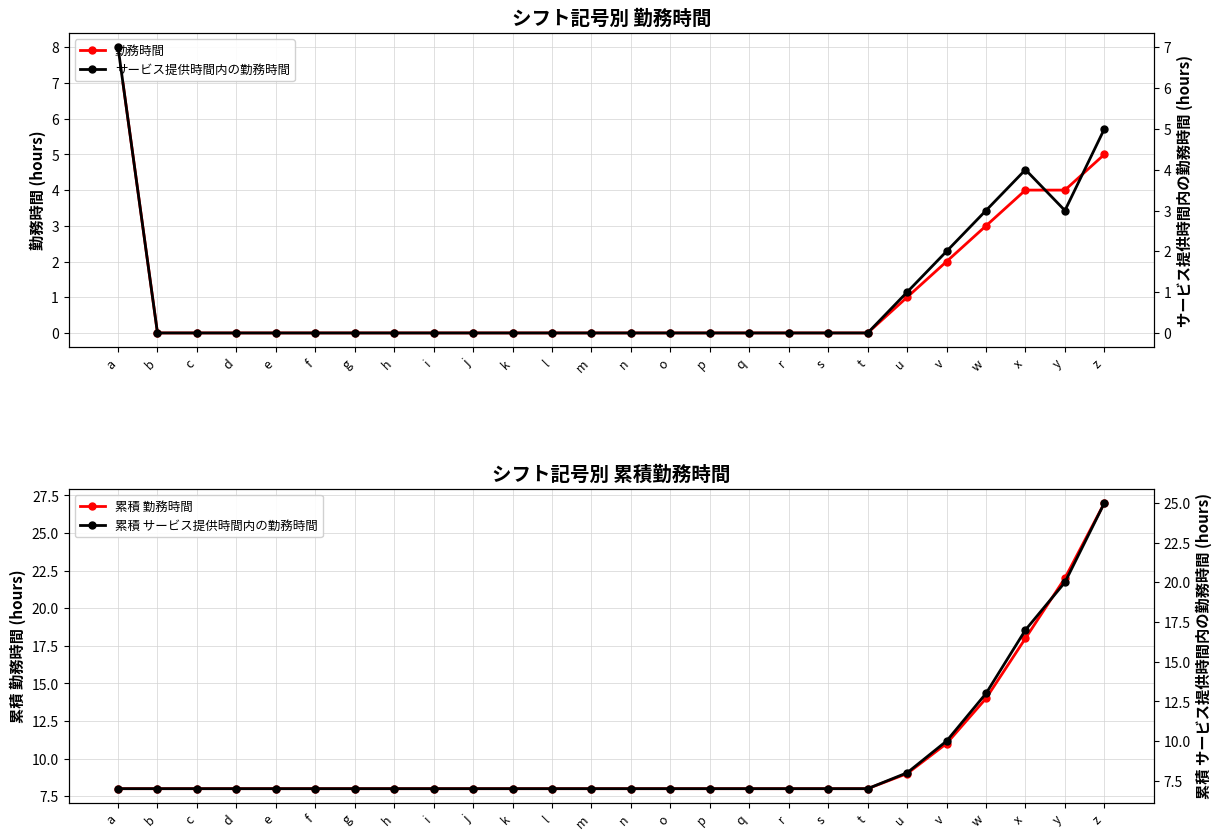

Count the number of data series in this chart.

4